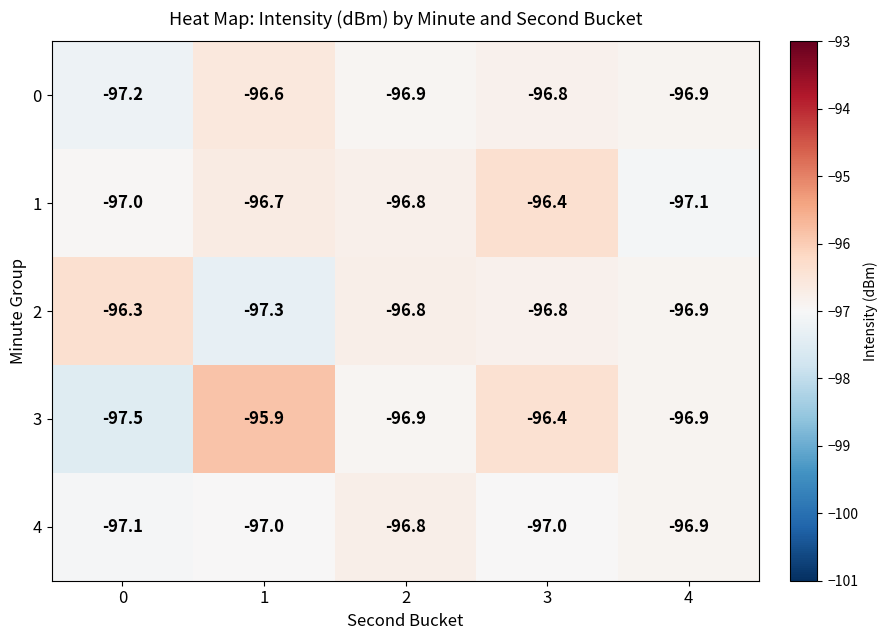

True or false: 0 has a value of -164.8 at 2.

False